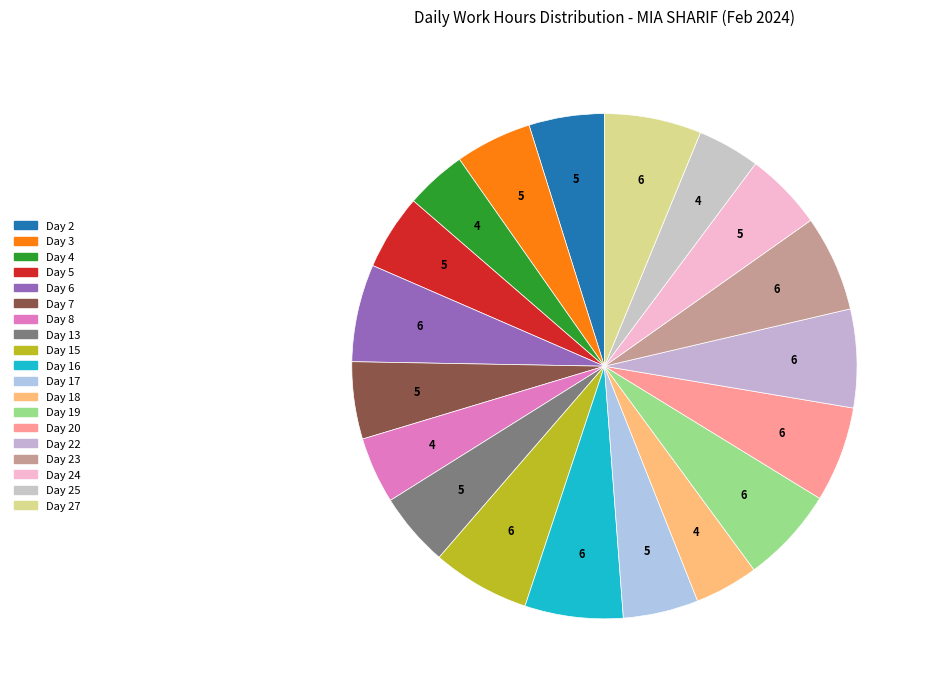

How many segments does this pie chart have?

19